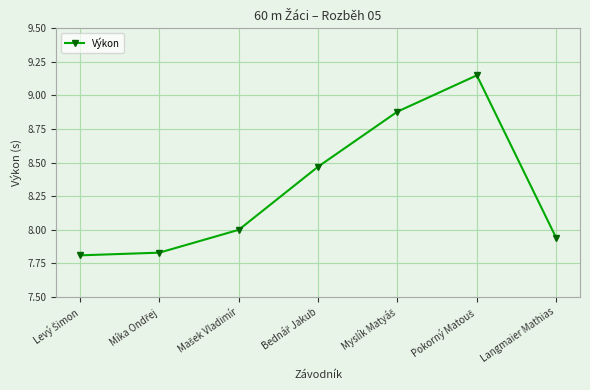

How many interior local peaks (higher than both neighbors) does the data have?

1